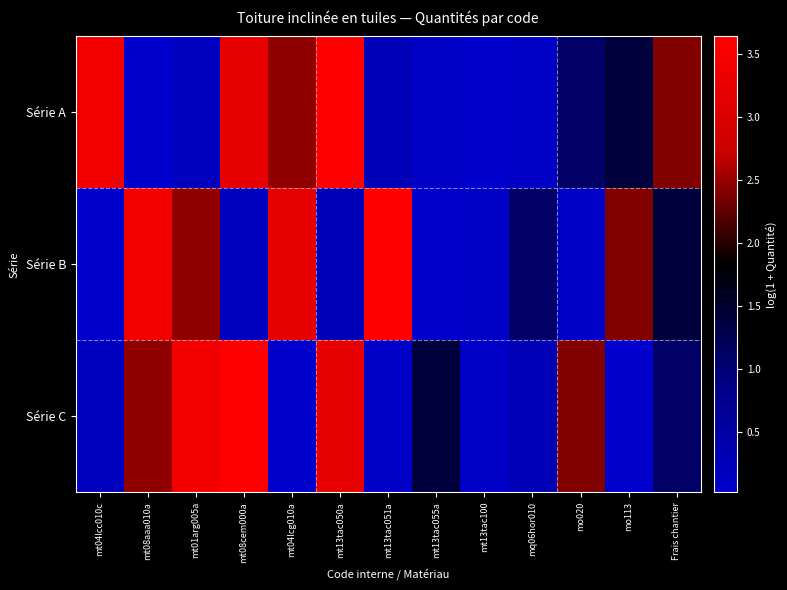

Which series changed the most between mq06hor010 and mo020?

Série C